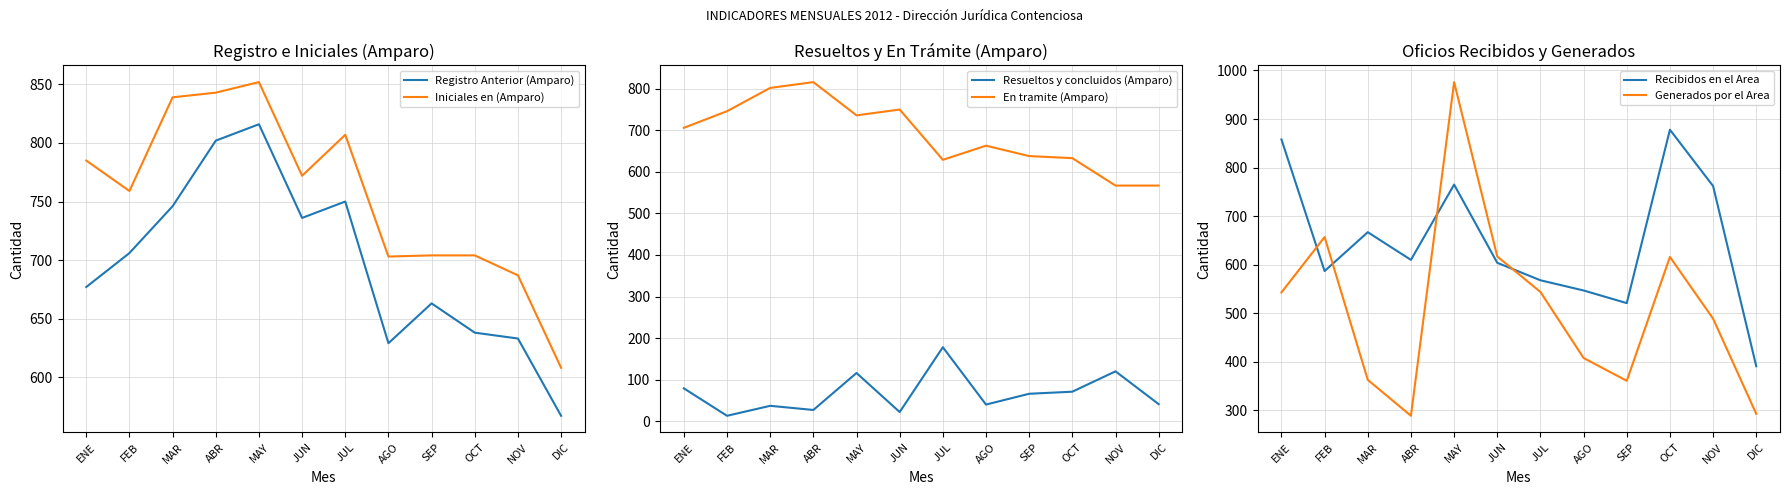

At which category is the sum across all series the highest?

MAY